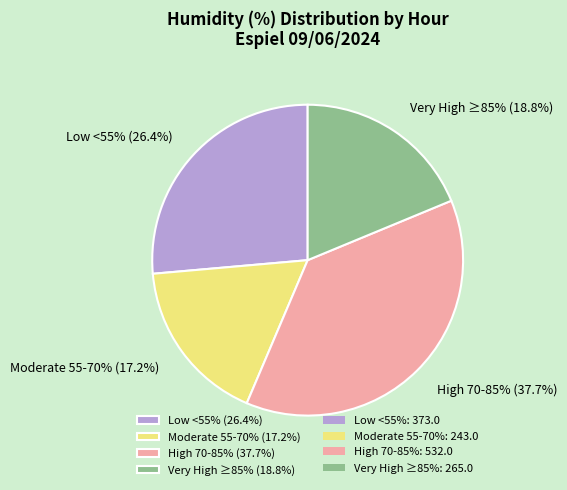

Is there a majority slice in this chart?

No